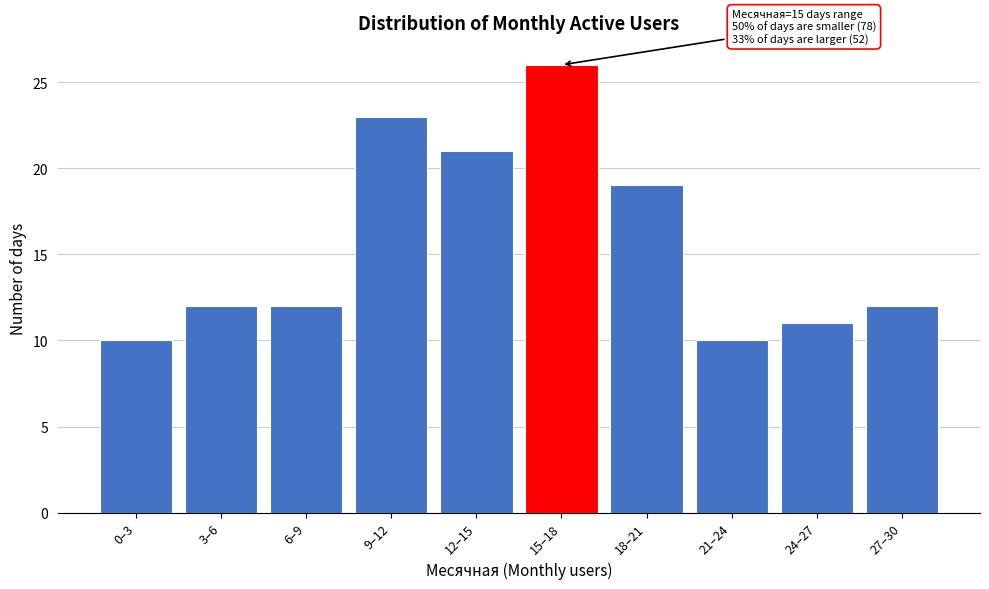

Reading right to left, what are all the values shown in this chart?

27–30=12	24–27=11	21–24=10	18–21=19	15–18=26	12–15=21	9–12=23	6–9=12	3–6=12	0–3=10